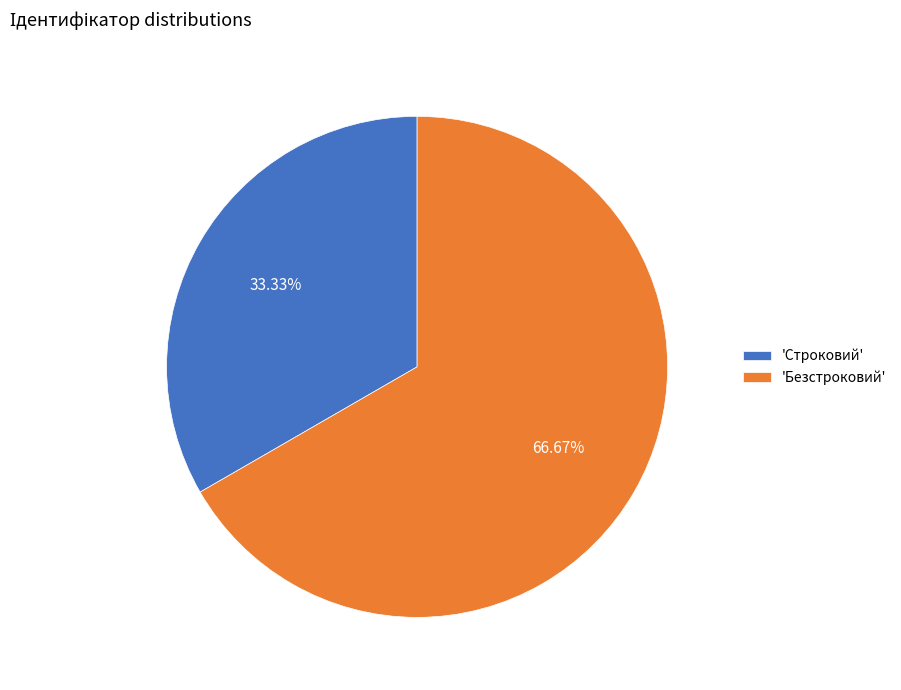

What is the largest slice in the pie chart?

'Безстроковий'